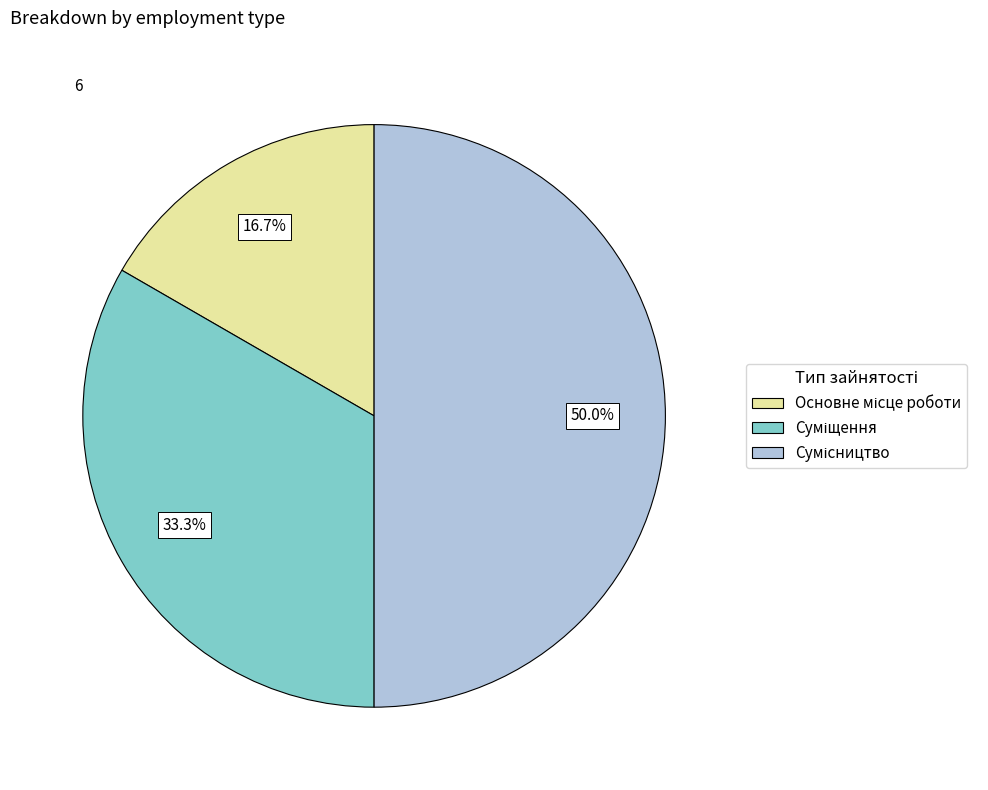

Which category has the biggest portion of the pie?

Сумісництво